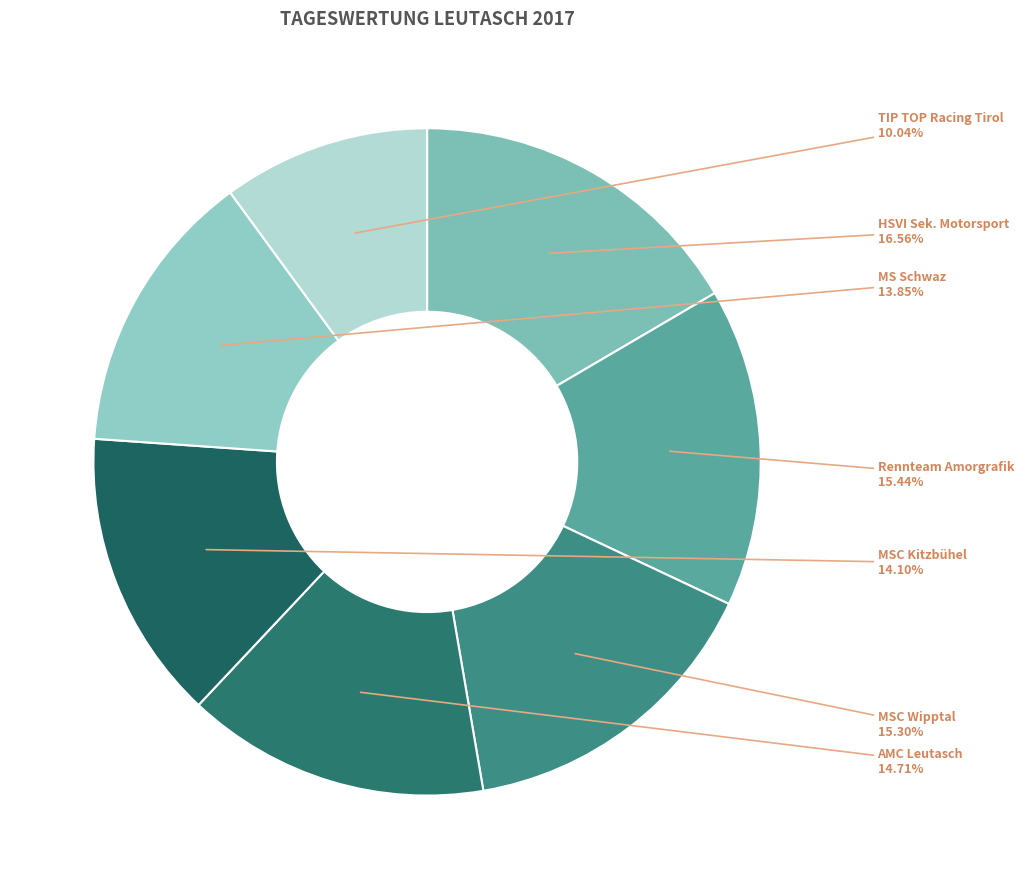

Which category has the smallest portion of the pie?

TIP TOP Racing Tirol